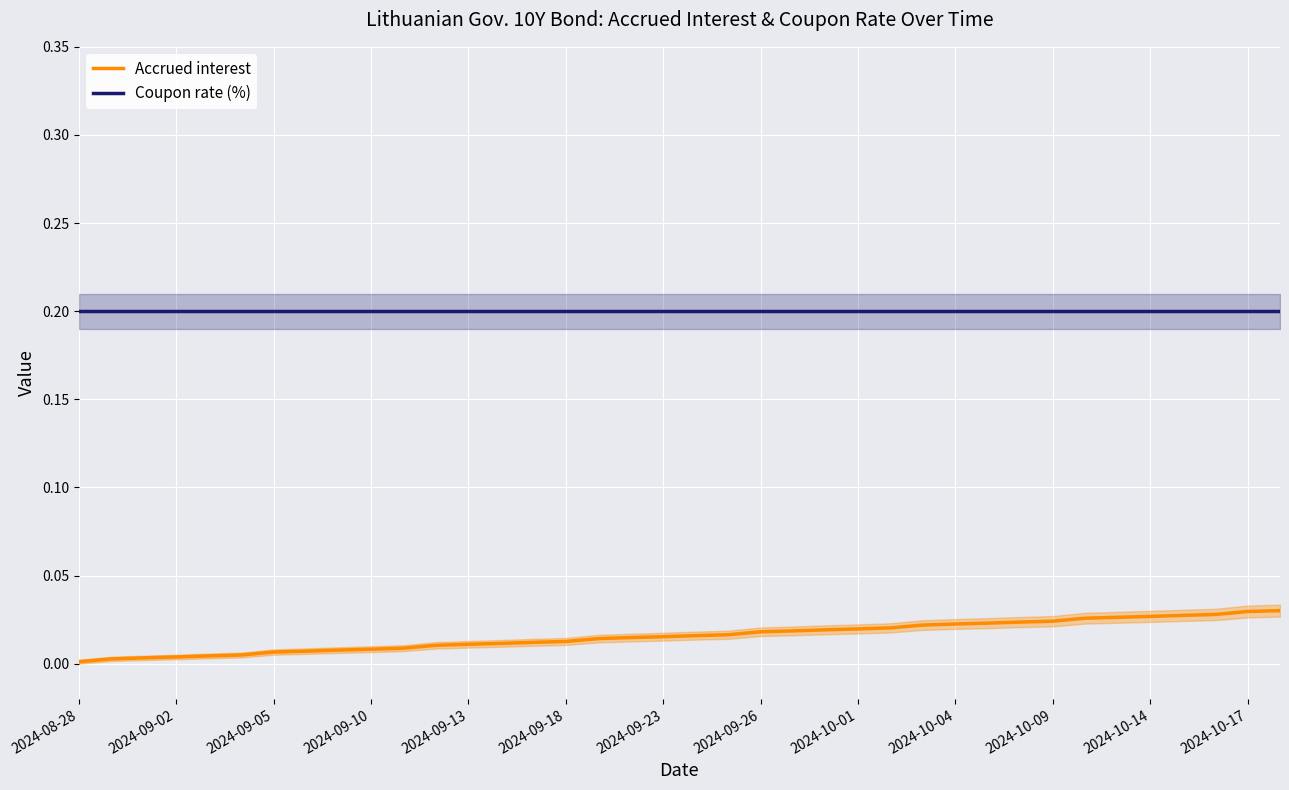

True or false: Accrued interest and Coupon rate (%) intersect in this chart.

False